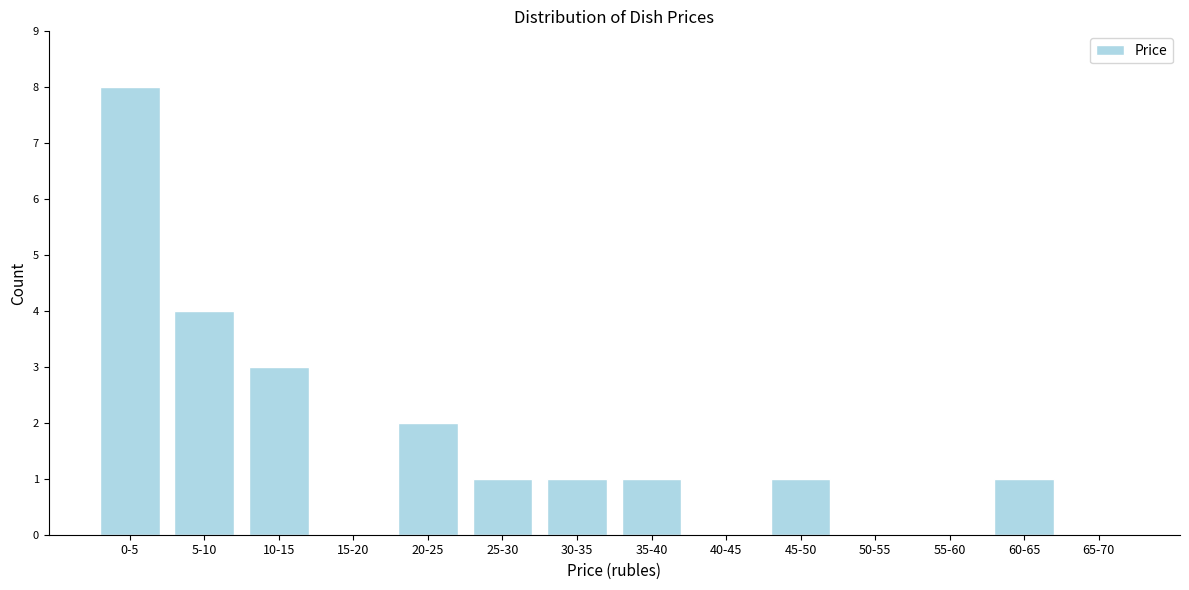

Reading right to left, extract all data points from this chart.

65-70=0	60-65=1	55-60=0	50-55=0	45-50=1	40-45=0	35-40=1	30-35=1	25-30=1	20-25=2	15-20=0	10-15=3	5-10=4	0-5=8